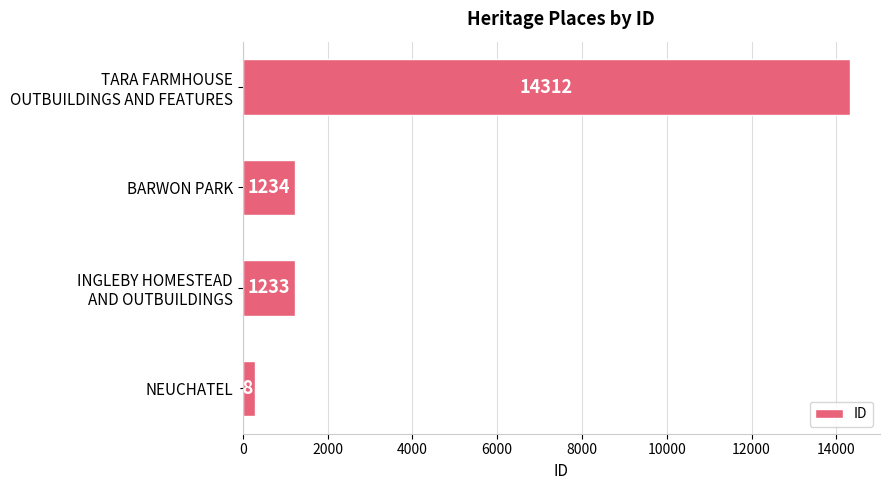

What is the change in value from NEUCHATEL to BARWON PARK?

+953